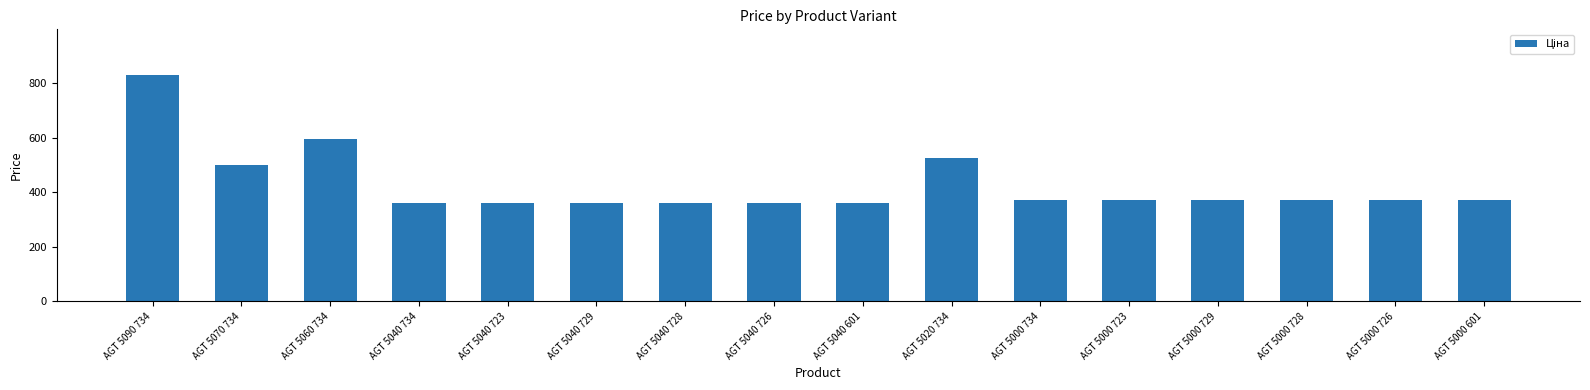

Does the chart contain stacked bars?

No